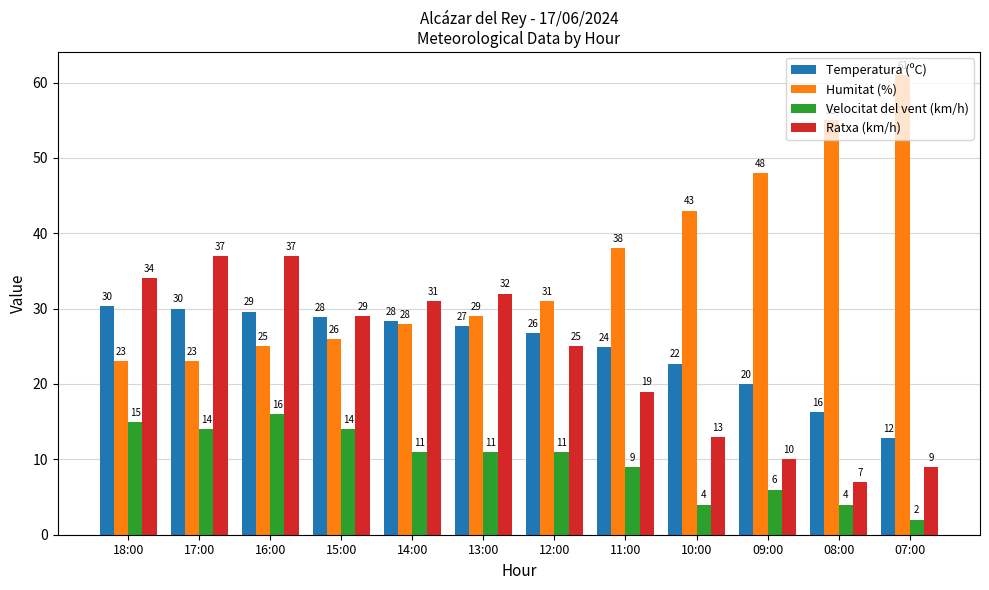

List the series in order of their peak value, lowest first.

Velocitat del vent (km/h), Temperatura (ºC), Ratxa (km/h), Humitat (%)